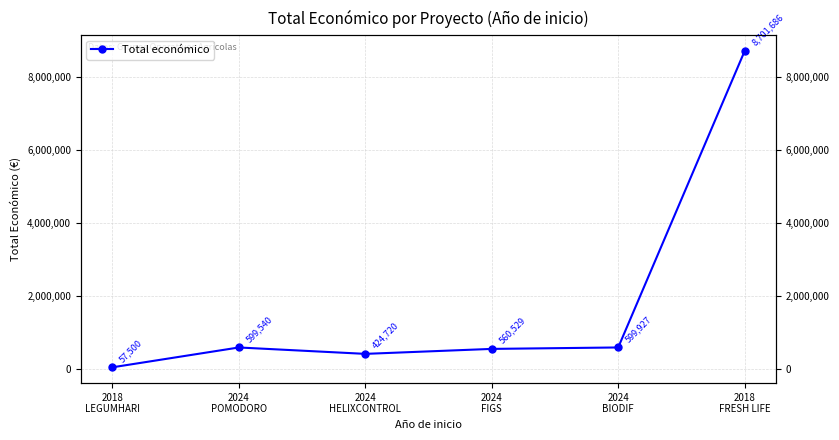

Which has a higher value, 2018
LEGUMHARI or 2024
FIGS?

2024
FIGS